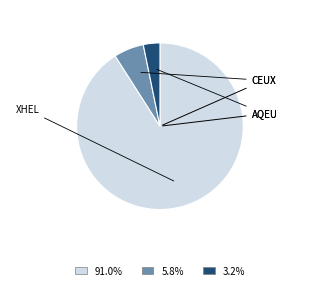

Is there a majority slice in this chart?

Yes